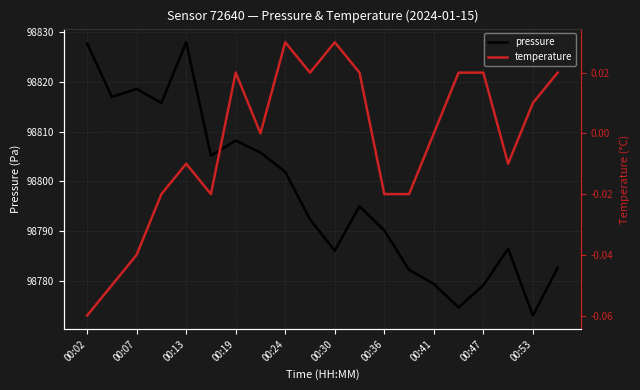

Reading left to right, extract all data points from this chart.

pressure: 98827.8	98817.0	98818.6	98815.8	98828.0	98805.2	98808.2	98805.8	98801.9	98792.4	98786.1	98795.0	98790.2	98782.2	98779.4	98774.7	98779.2	98786.5	98773.1	98782.6
temperature: -0.1	-0.1	-0.0	-0.0	-0.0	-0.0	0.0	0.0	0.0	0.0	0.0	0.0	-0.0	-0.0	0.0	0.0	0.0	-0.0	0.0	0.0